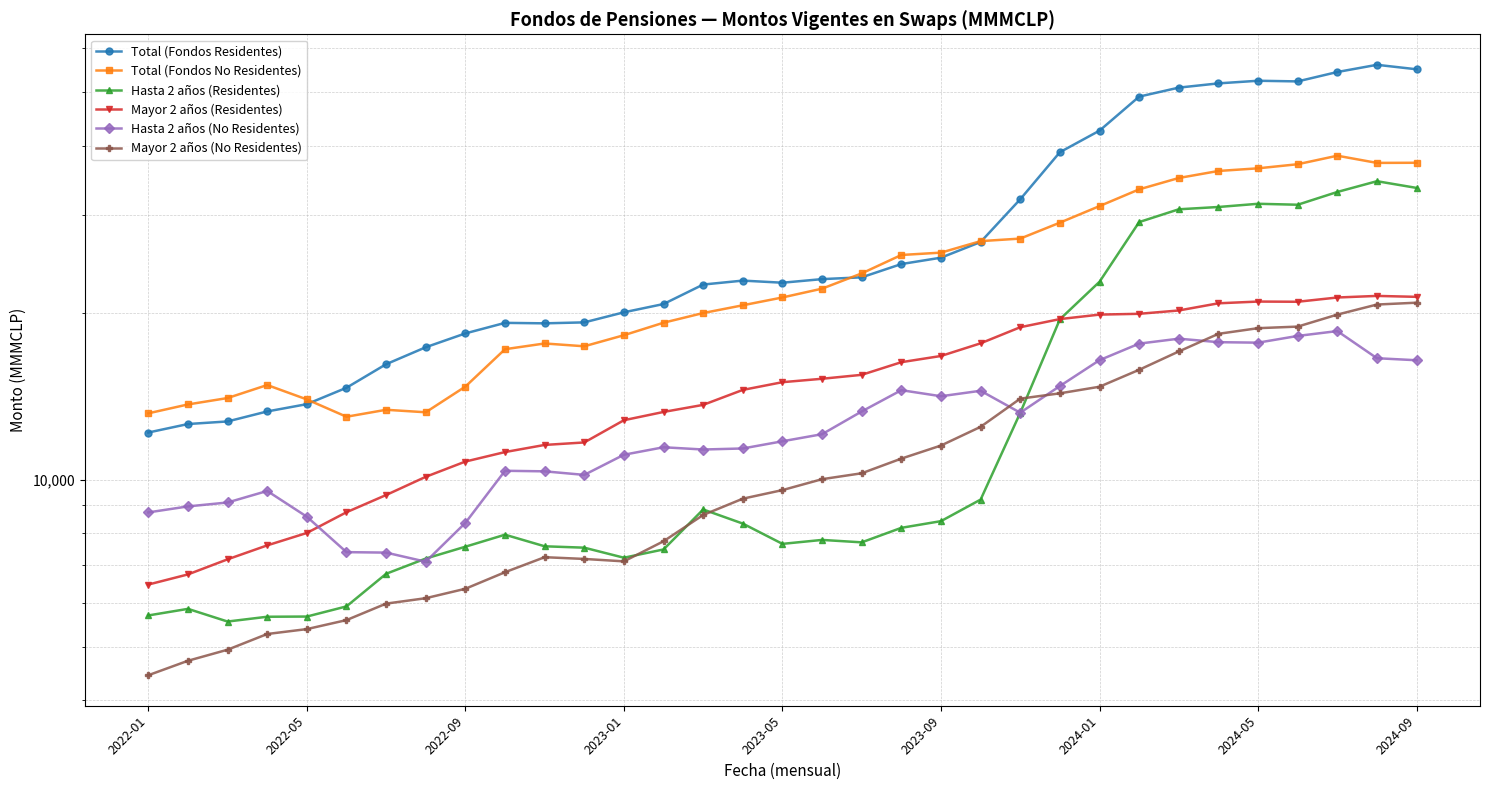

Is it true that Mayor 2 años (Residentes) equals 25006.5 at 22?

False